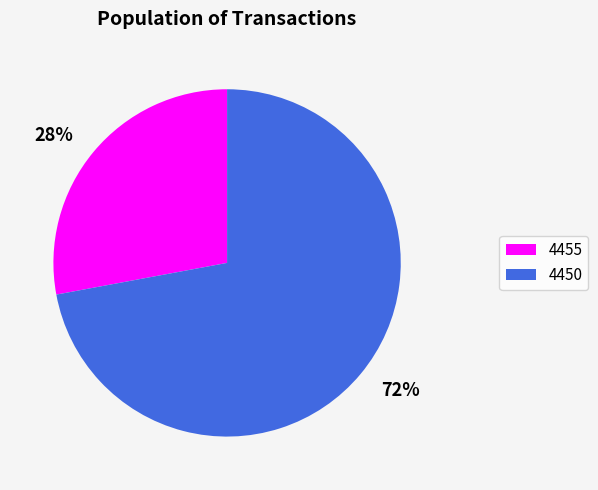

To the nearest percent, what is the combined percentage of 4455 and 4450?

100%